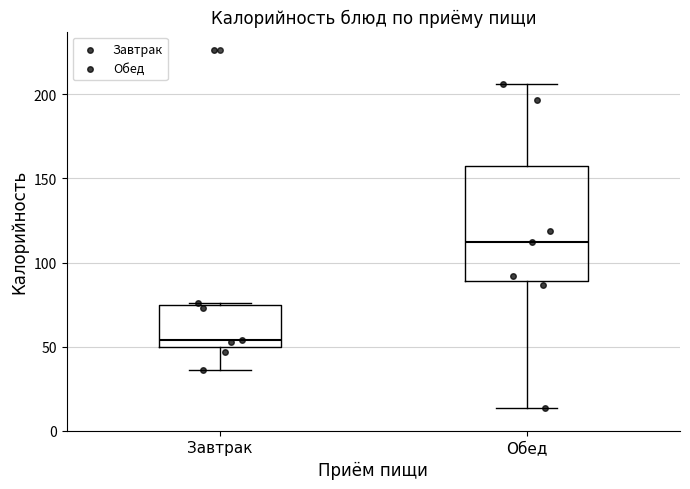

Reading left to right, read every box against the y-axis: the position of its median line, the range the box covers, and the ends of its whiskers. The values are not printed on the chart, so give them approximately, as read against the axis.

Завтрак: median 55, box 50 to 75, whiskers 35 to 75
Обед: median 110, box 90 to 160, whiskers 15 to 205